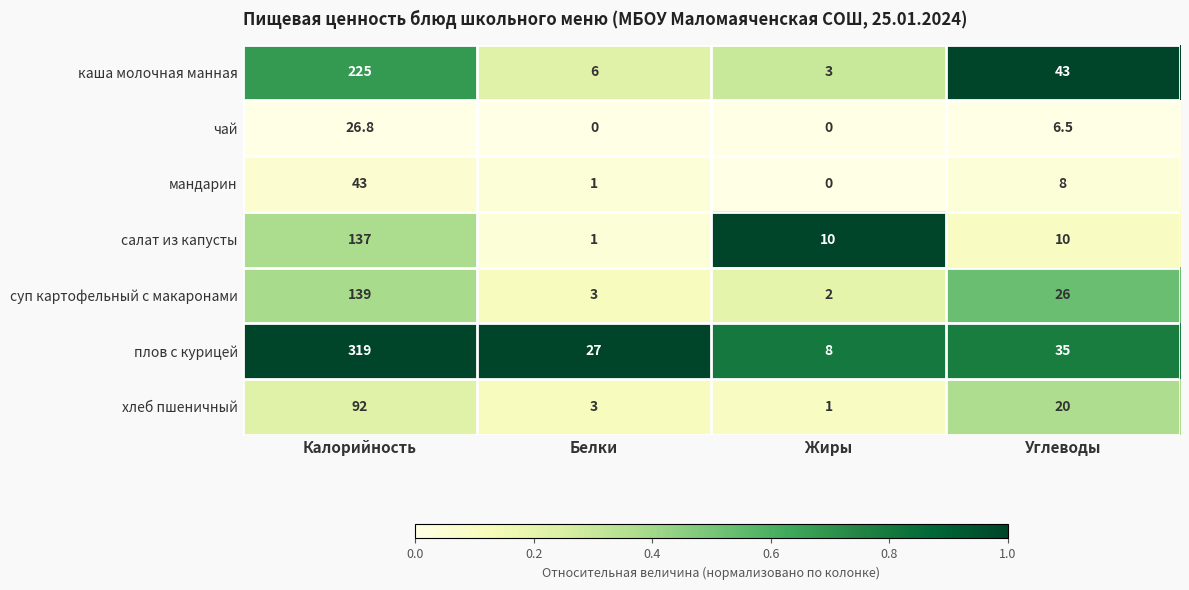

Reading right to left, list all the values displayed in this chart.

каша молочная манная: 43.0	3.0	6.0	225.0
чай: 6.5	0.0	0.0	26.8
мандарин: 8.0	0.0	1.0	43.0
салат из капусты: 10.0	10.0	1.0	137.0
суп картофельный с макаронами: 26.0	2.0	3.0	139.0
плов с курицей: 35.0	8.0	27.0	319.0
хлеб пшеничный: 20.0	1.0	3.0	92.0